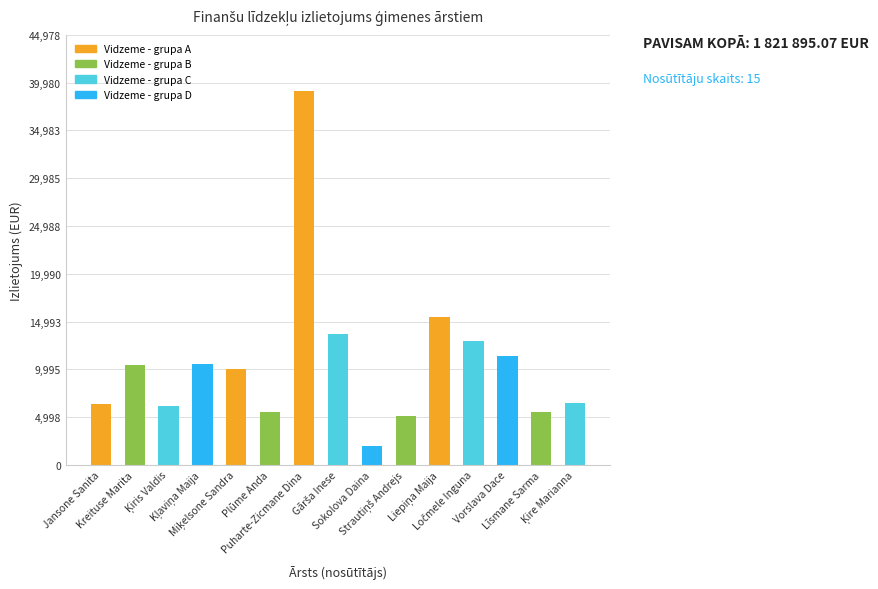

What is the greatest value displayed?

39111.1